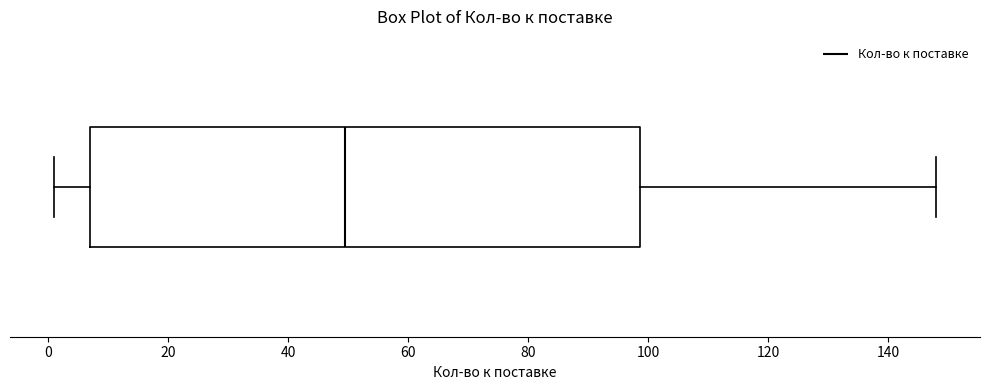

Where does the left whisker of the box end on the x-axis? The values are not printed on the chart, so give them approximately, as read against the axis.

2